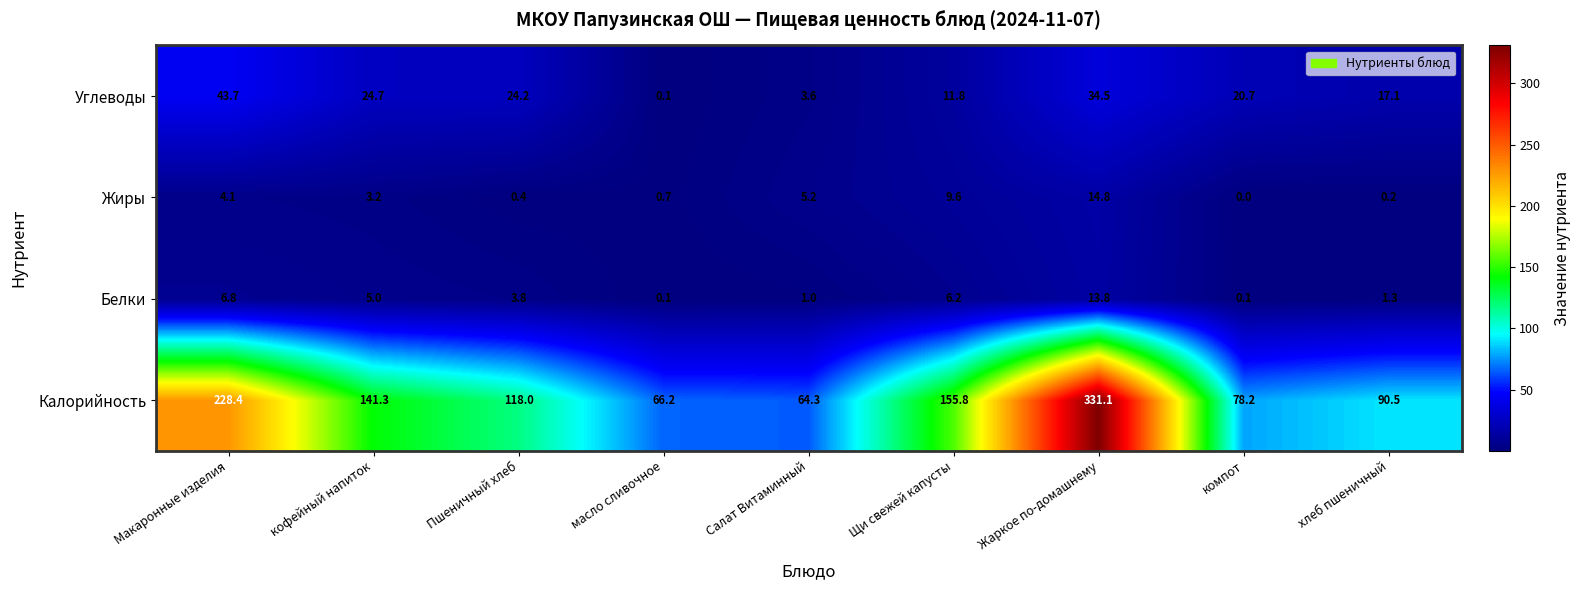

Which category has the highest value across all series?

Жаркое по-домашнему